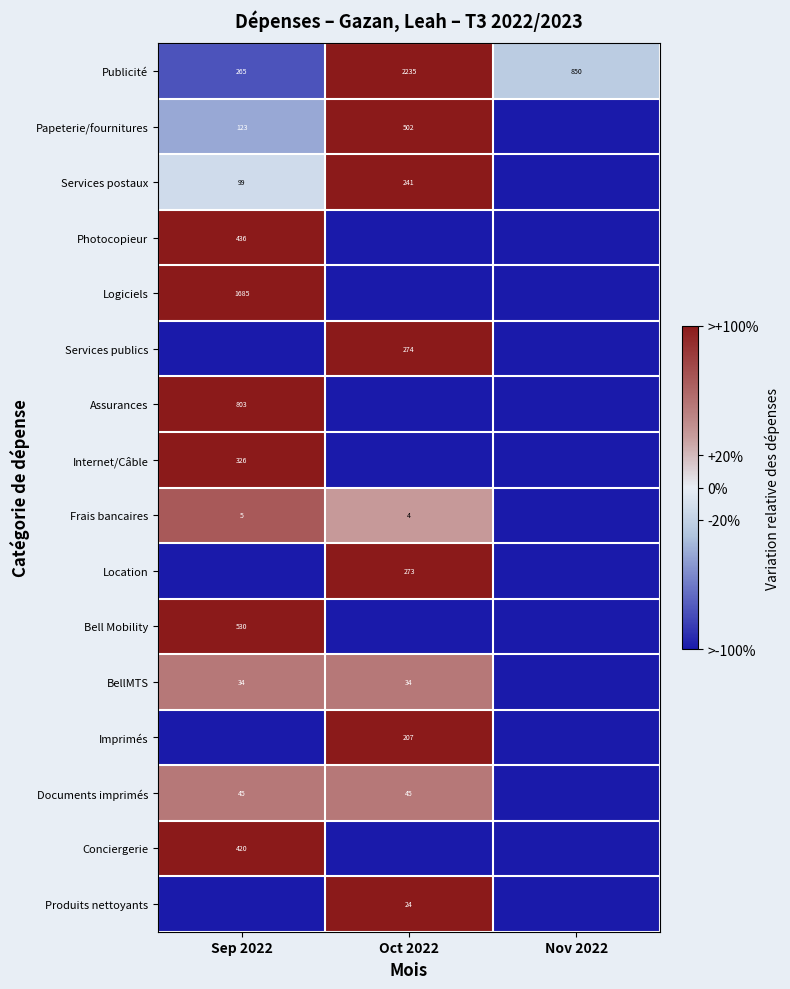

At which label does BellMTS reach its minimum?

Nov 2022